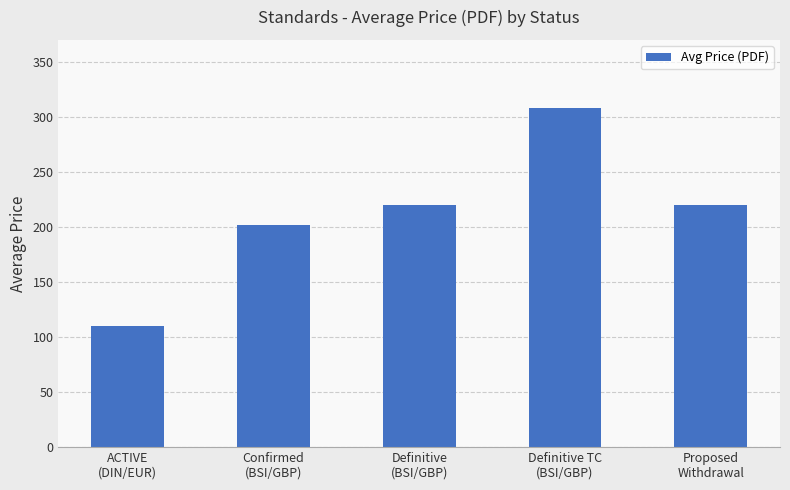

What is the sum of all values?

1060.0